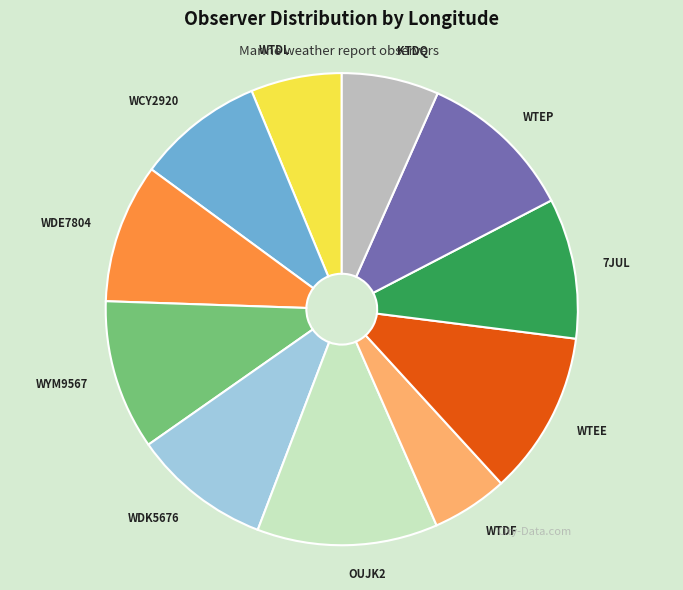

Between WDE7804 and WYM9567, which is larger?

WYM9567